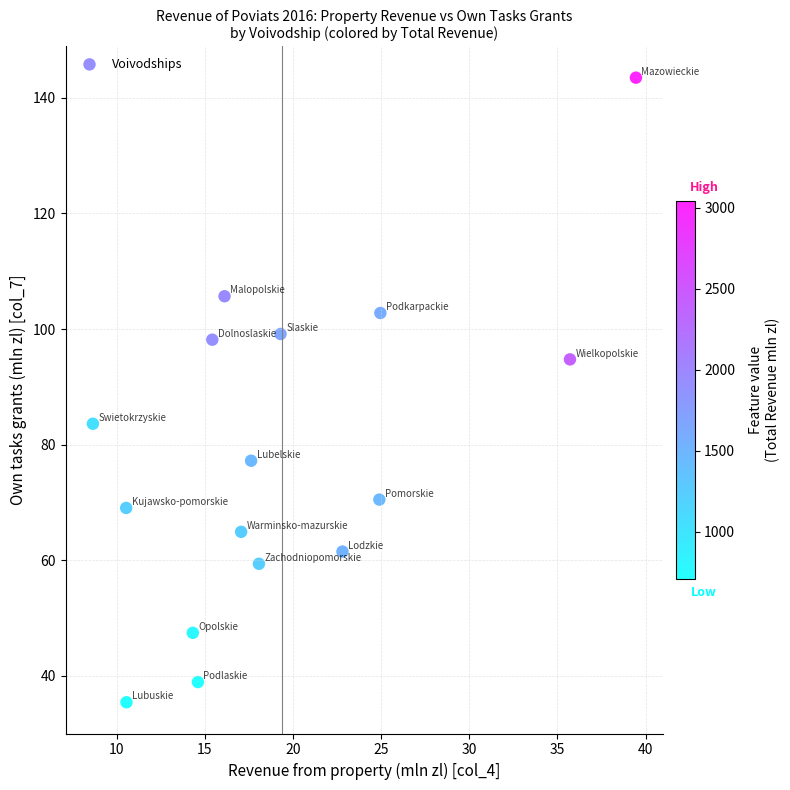

What is the range of X values (max minus min)?

30.8